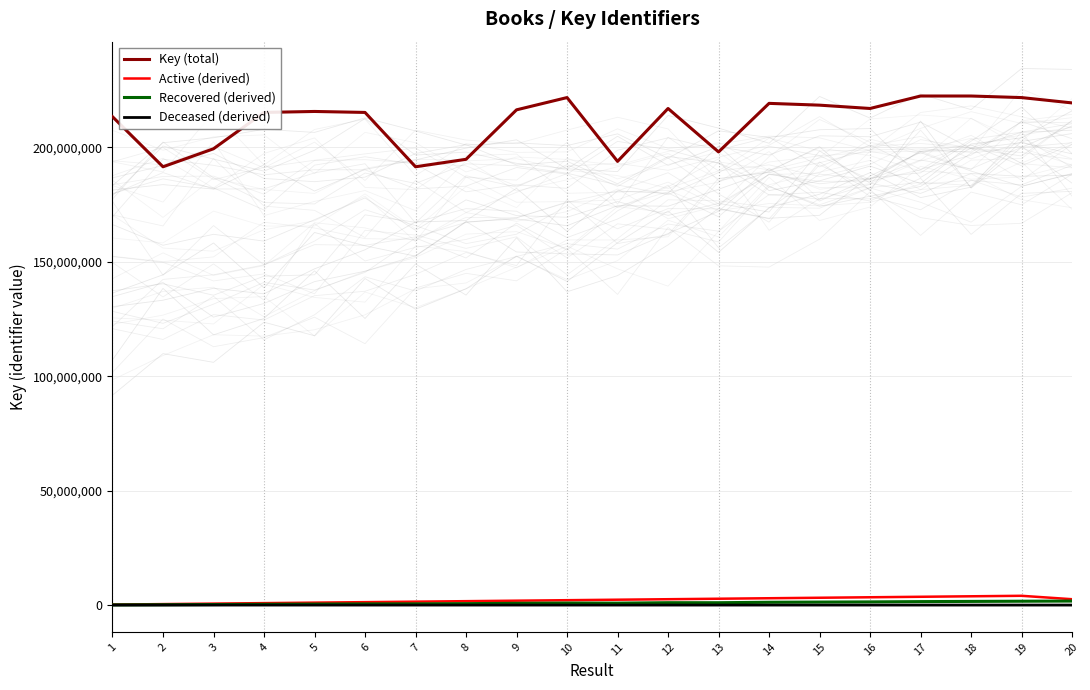

Reading left to right, transcribe all the data shown in this chart.

Key (total): 213371442.0	191497274.0	199365547.0	215241291.0	215666536.0	215240916.0	191497156.0	194760609.0	216376200.0	221737333.0	193851435.0	216969632.0	197977277.0	219202028.0	218419374.0	216970509.0	222413177.0	222413934.0	221731341.0	219398387.0
Active (derived): 213371.4	426742.9	640114.3	853485.8	1066857.2	1280228.7	1493600.1	1706971.5	1920343.0	2133714.4	2347085.9	2560457.3	2773828.7	2987200.2	3200571.6	3413943.1	3627314.5	3840686.0	4054057.4	2560457.3
Recovered (derived): 85348.0	153197.0	239238.0	344386.0	431333.0	516578.0	536192.0	623233.0	778954.0	886949.0	852946.0	1041454.0	1029481.0	1227531.0	1310516.0	1388611.0	1512409.0	1601380.0	1685158.0	1755187.0
Deceased (derived): 2133.0	1914.0	1993.0	2152.0	2156.0	2152.0	1914.0	1947.0	2163.0	2217.0	1938.0	2169.0	1979.0	2192.0	2184.0	2169.0	2224.0	2224.0	2217.0	2193.0